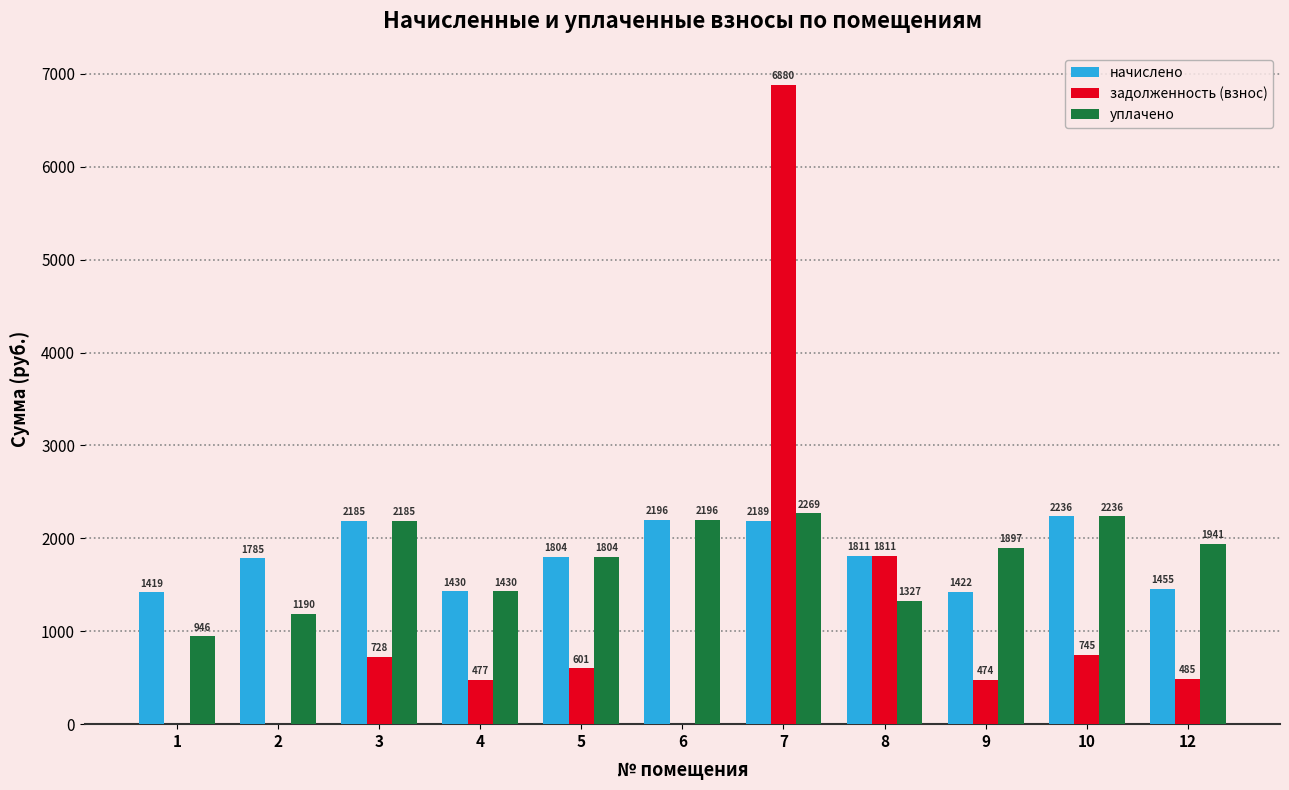

What is the approximate value of уплачено at 8?

1327.1